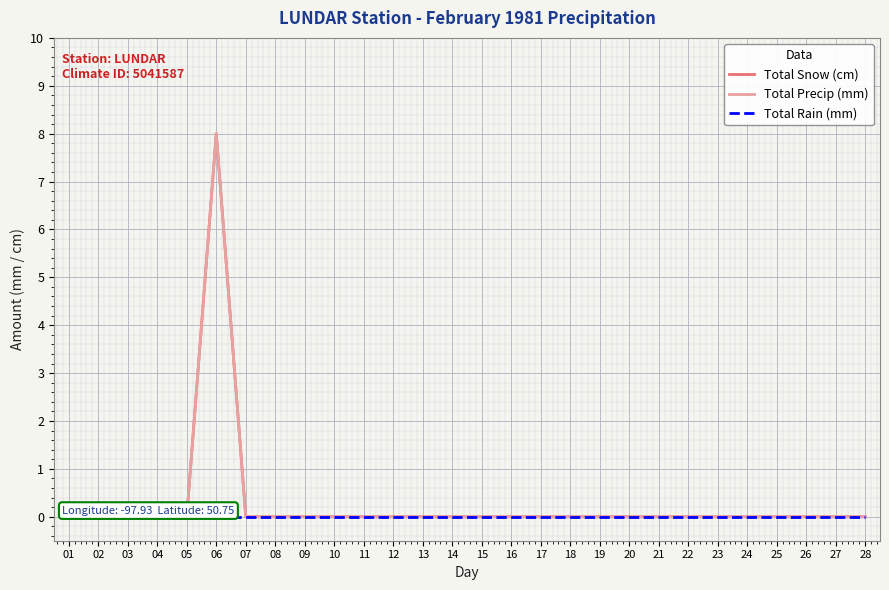

Does the chart have visible grid lines?

Yes